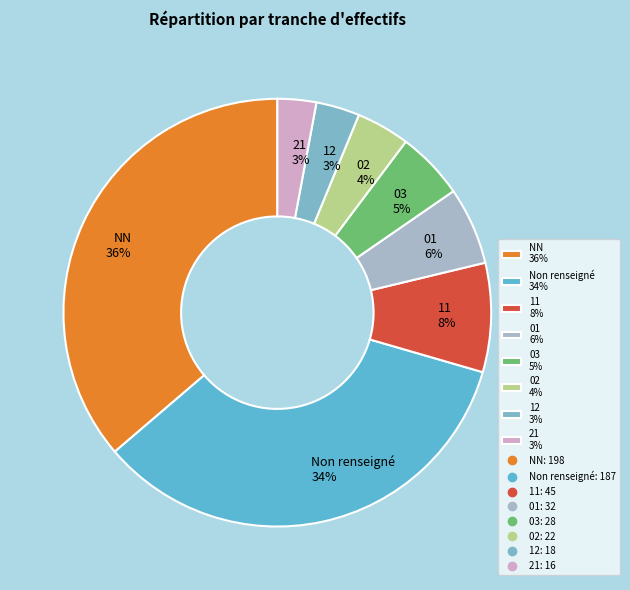

To the nearest percent, what is the combined percentage of Non renseigné 34% and 21 3%?

37%